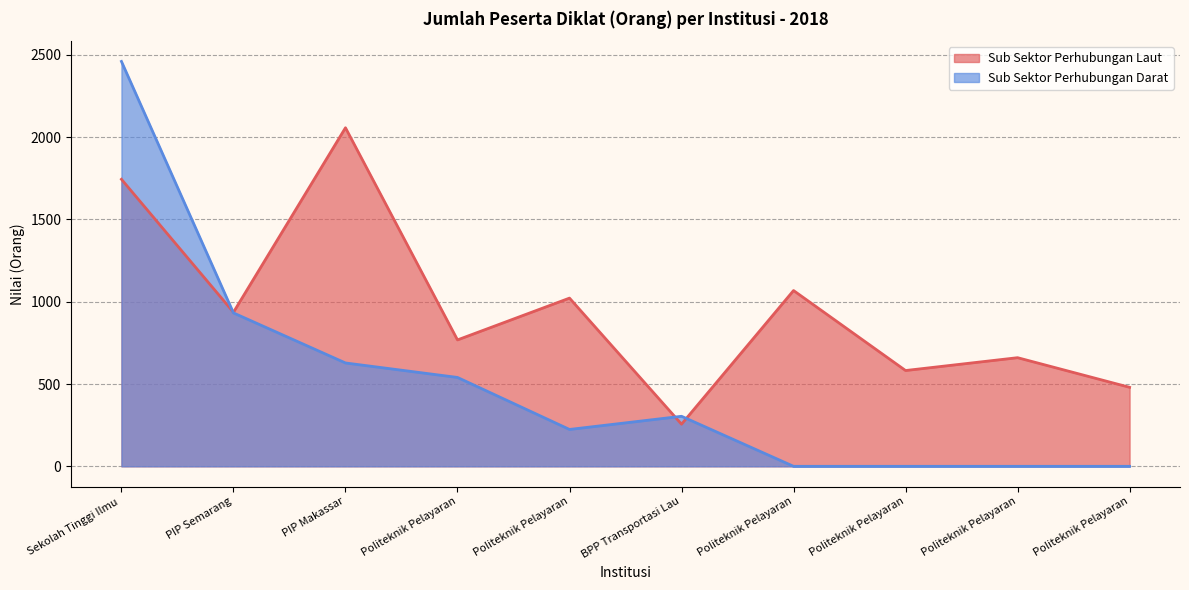

How many lines are shown in the chart?

2